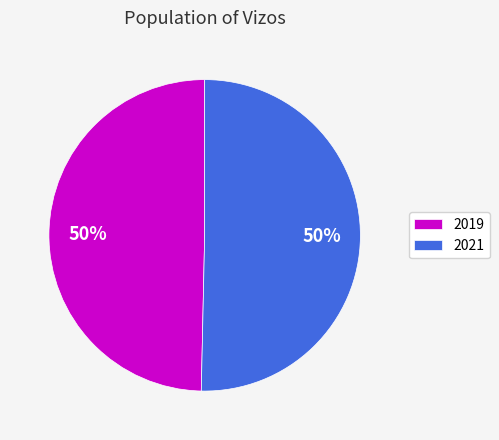

The 2021 slice represents 60% of the pie. True or false?

False